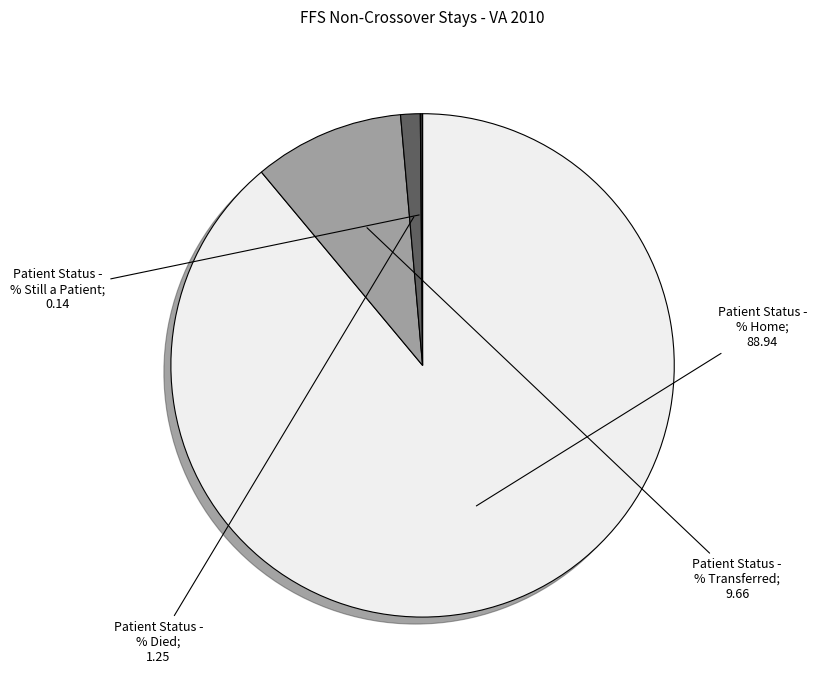

Is there any slice that represents more than half of the pie?

Yes